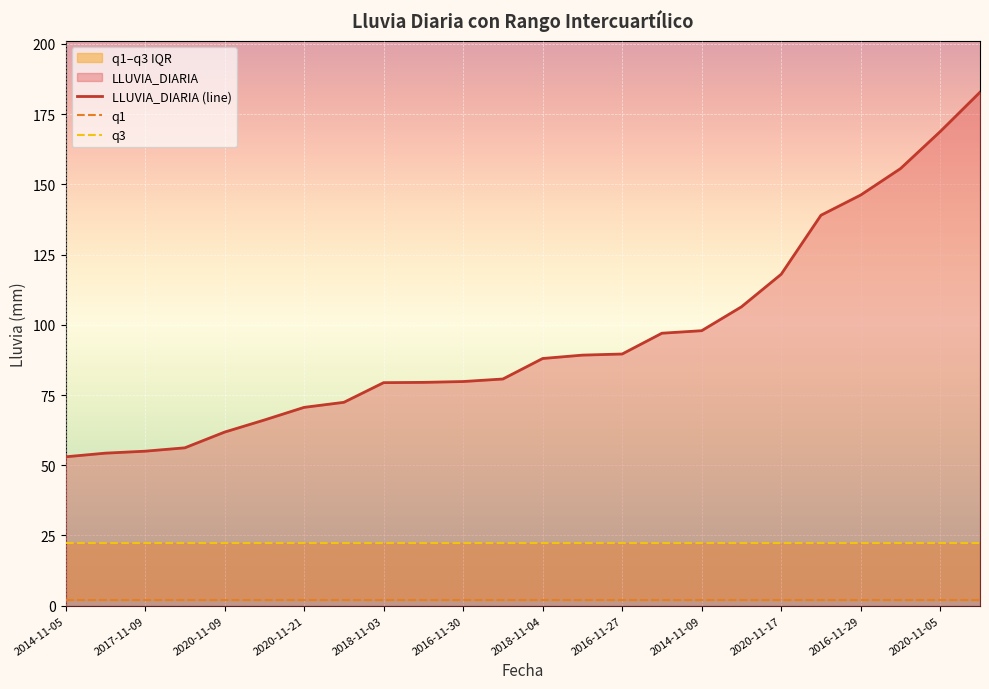

Which series has the largest total across all categories?

LLUVIA_DIARIA (line)